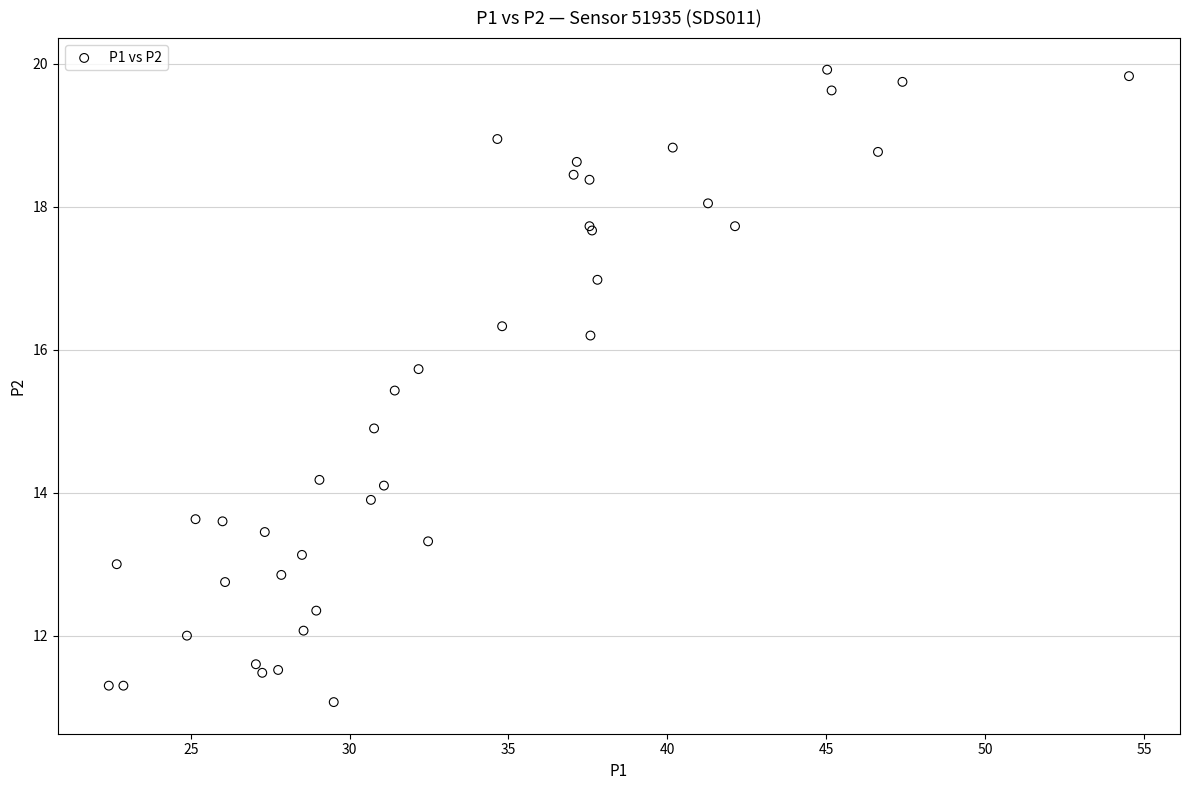

What Y value in the scatter plot is closest to 15?

14.9